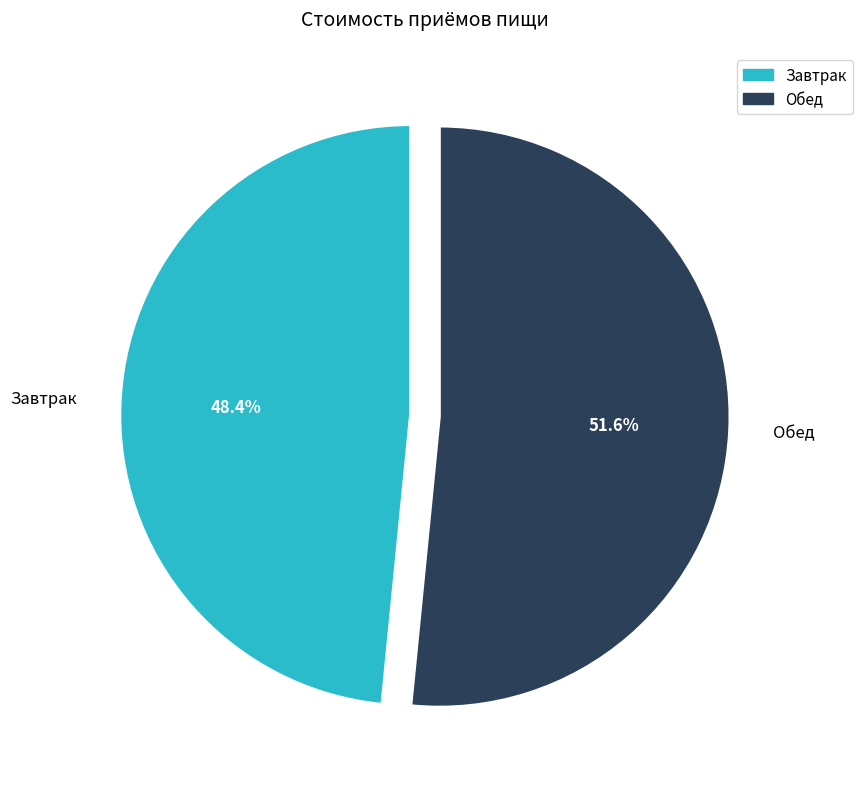

Rank the categories by value from lowest to highest.

Завтрак, Обед